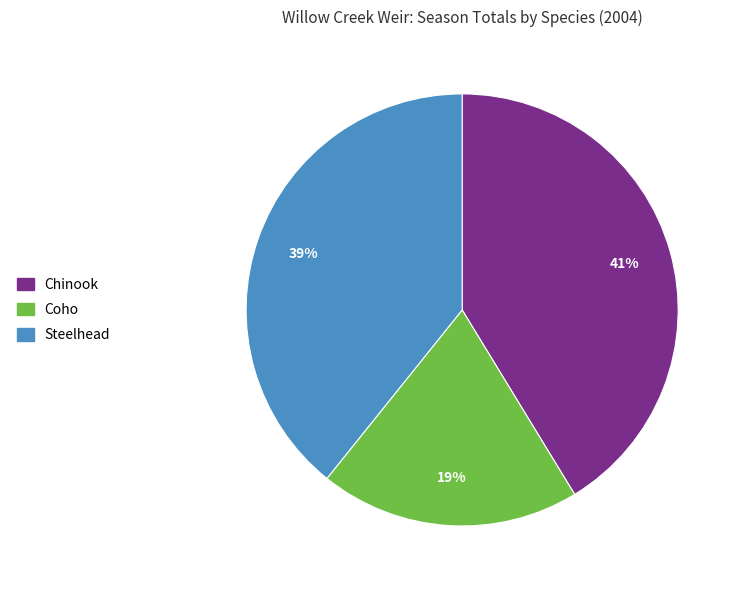

How many slices are in this pie chart?

3